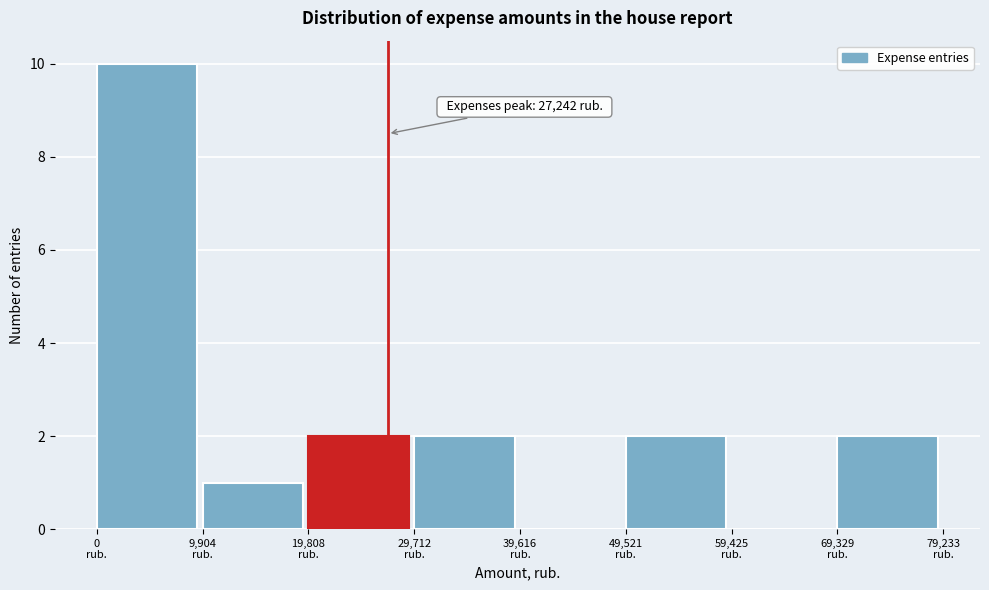

Over which range of the x-axis is the bar tallest?

0 to 10000